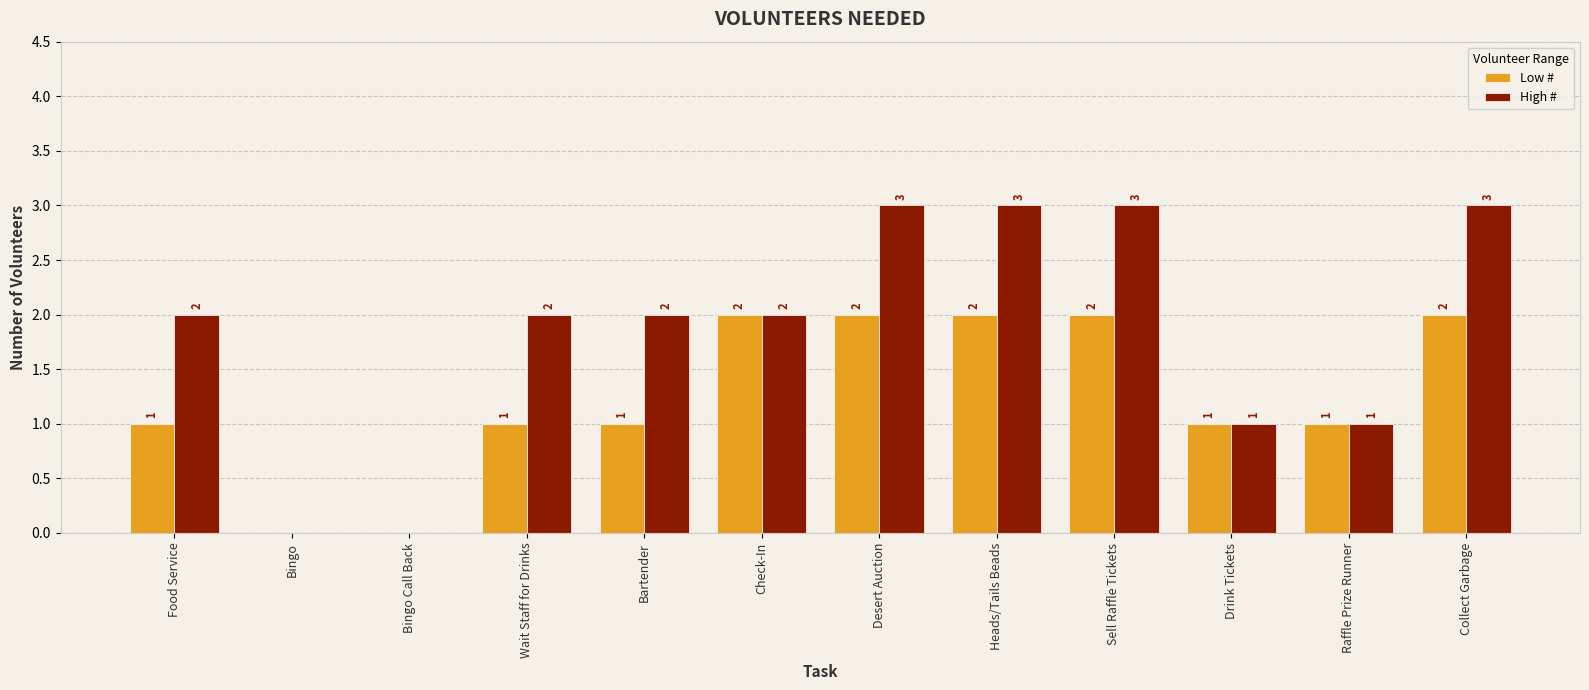

What is the total value across all series at Food Service?

3